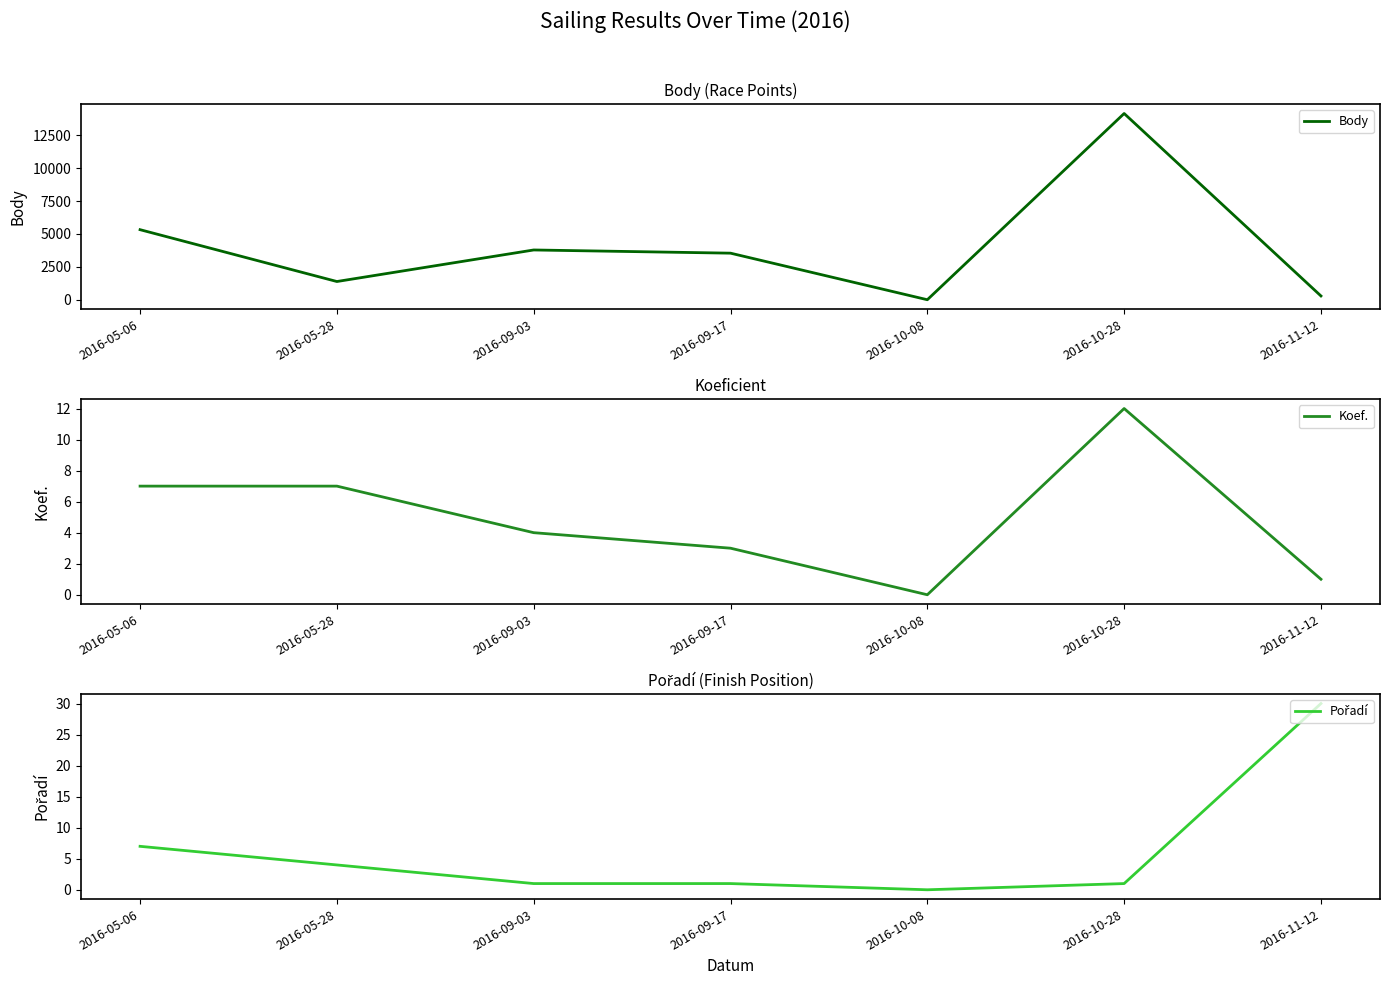

Reading right to left, extract all data points from this chart.

Body: 287	14162	0	3541	3784	1385	5327
Koef.: 1	12	0	3	4	7	7
Pořadí: 30	1	0	1	1	4	7